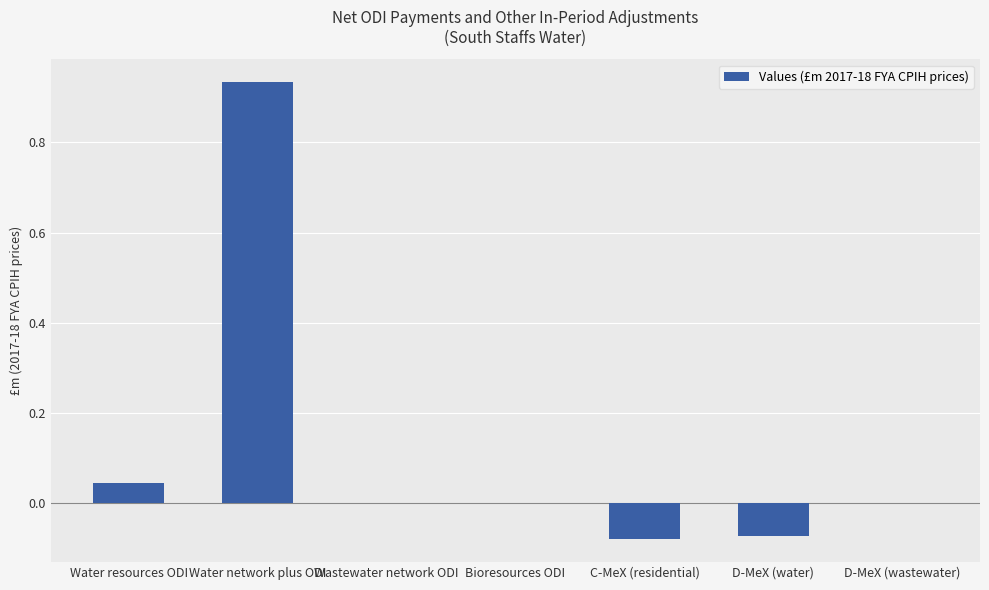

At which category does the chart reach its peak across all series?

Water network plus ODI